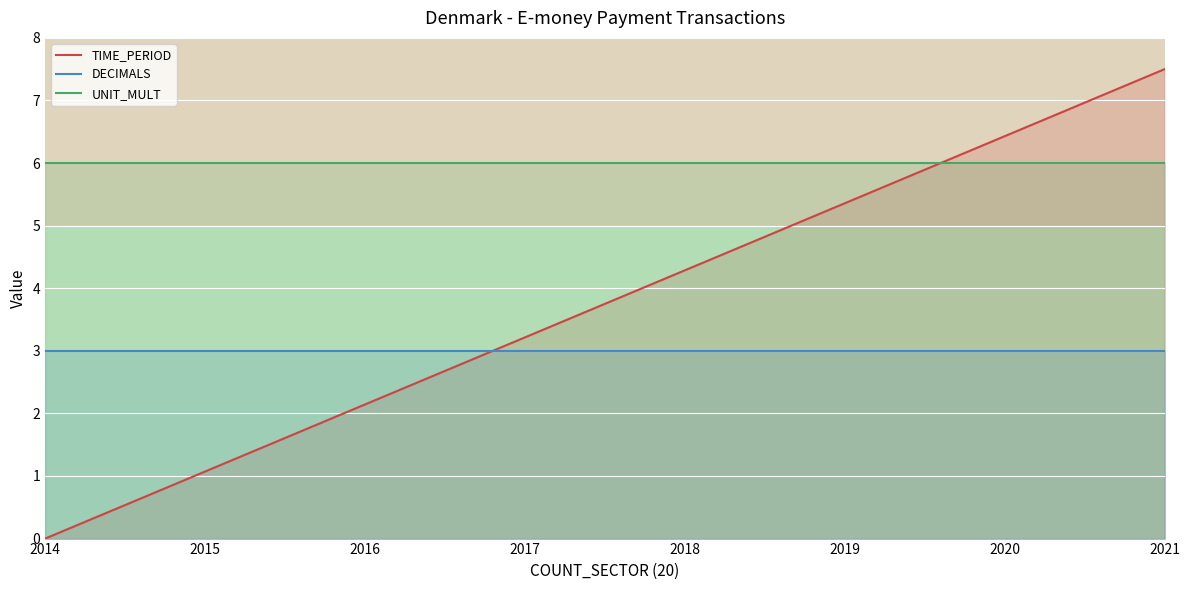

True or false: UNIT_MULT has more than 2 interior local peaks.

False